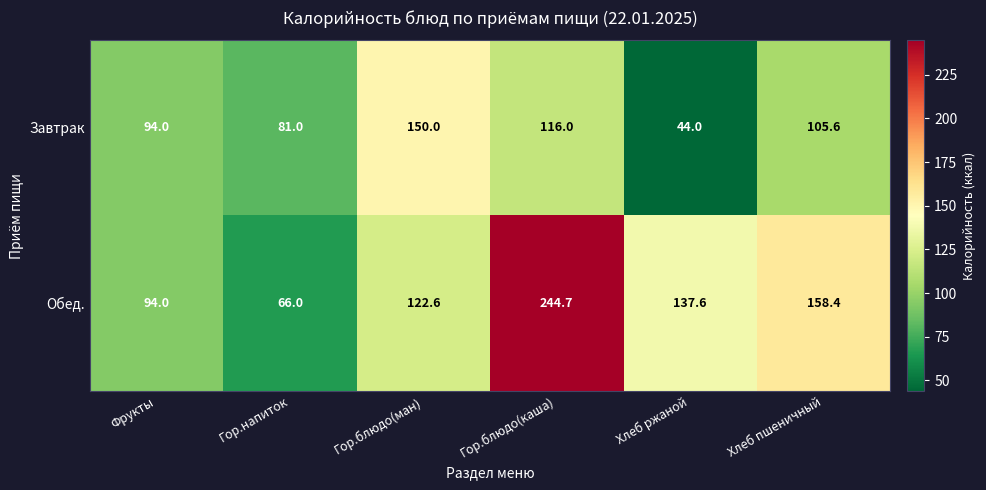

The Обед. series shows 127.2 at Фрукты. True or false?

False